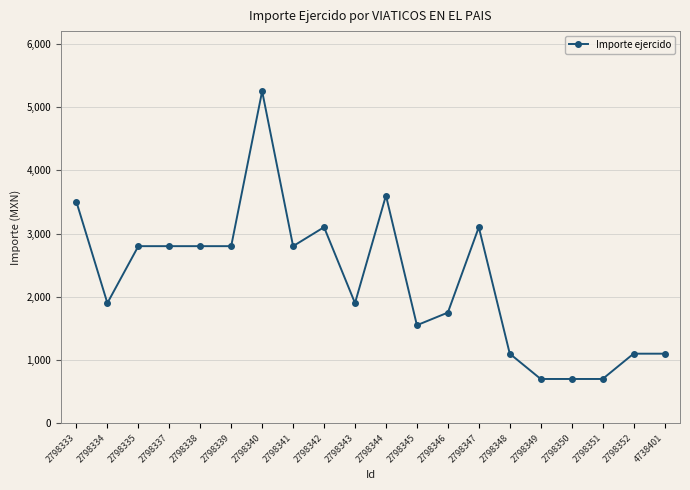

What is the value of the 14th point from the left?

3100